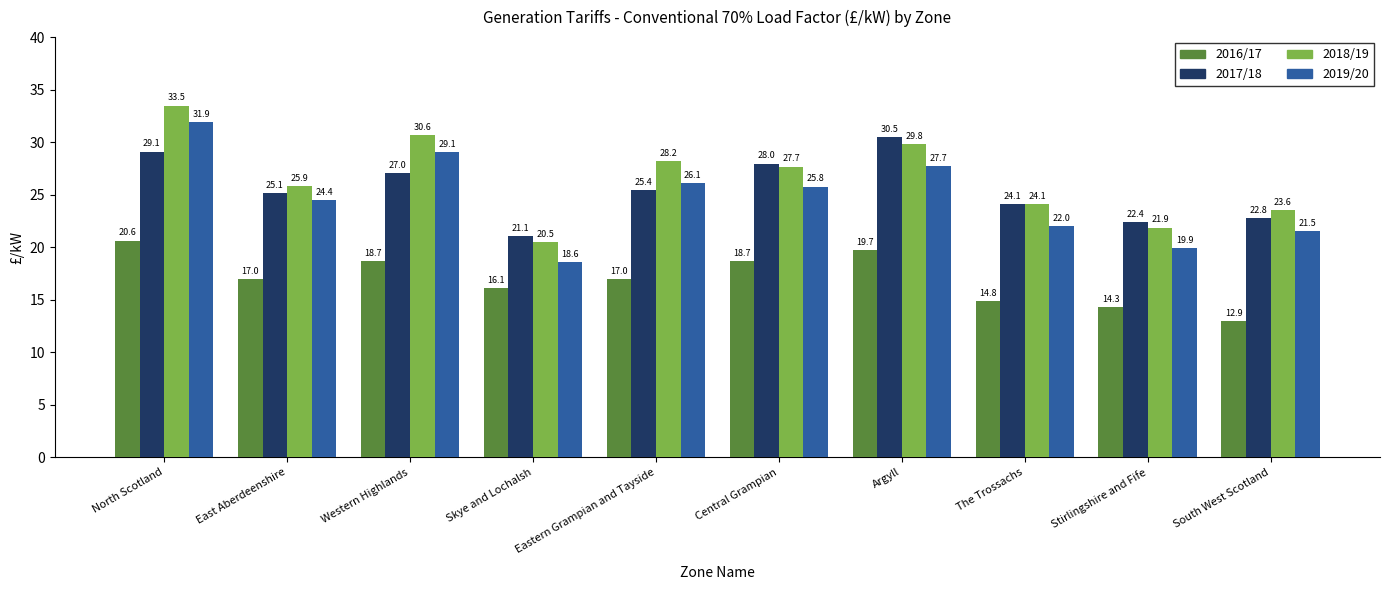

What is the label of the 3rd bar from the left?

Western Highlands